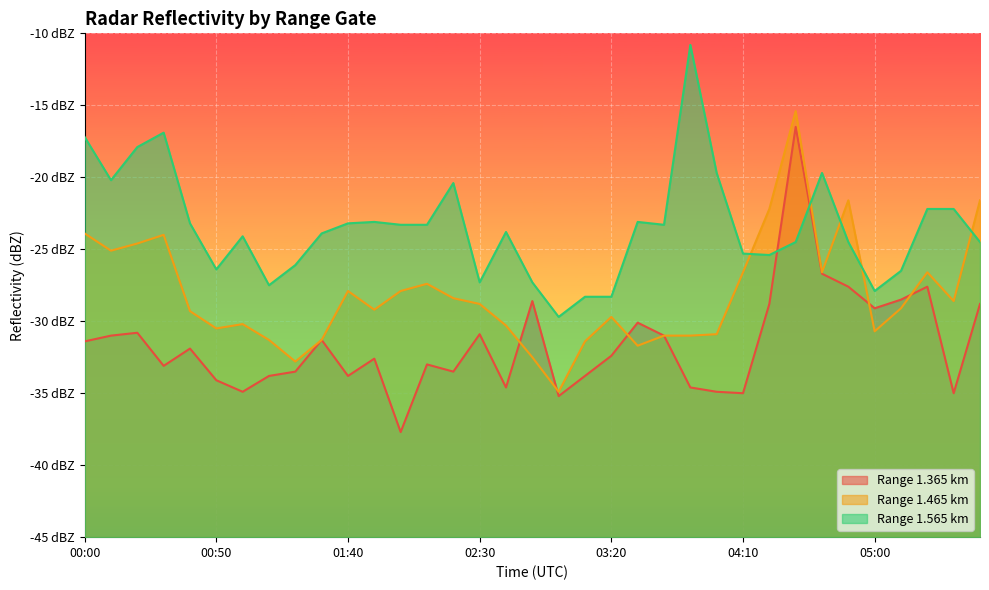

What is the value of the 1.465 point at the 13th from the left?

-27.9